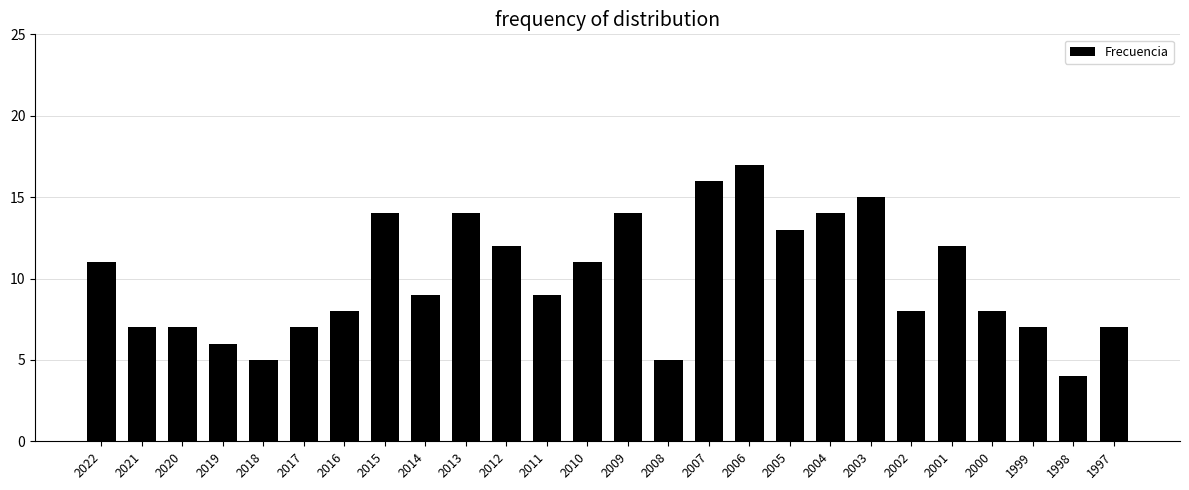

Reading right to left, extract all data points from this chart.

7	4	7	8	12	8	15	14	13	17	16	5	14	11	9	12	14	9	14	8	7	5	6	7	7	11